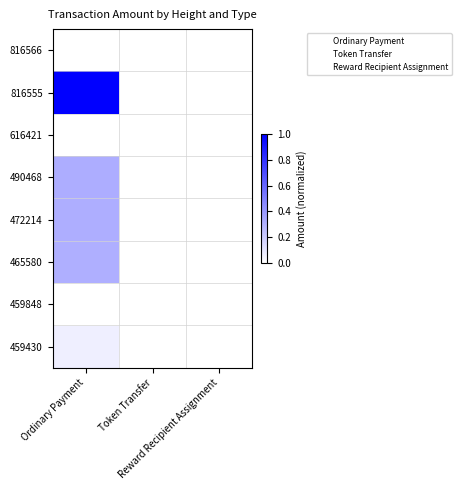

Which category has the highest value across all series?

Ordinary Payment